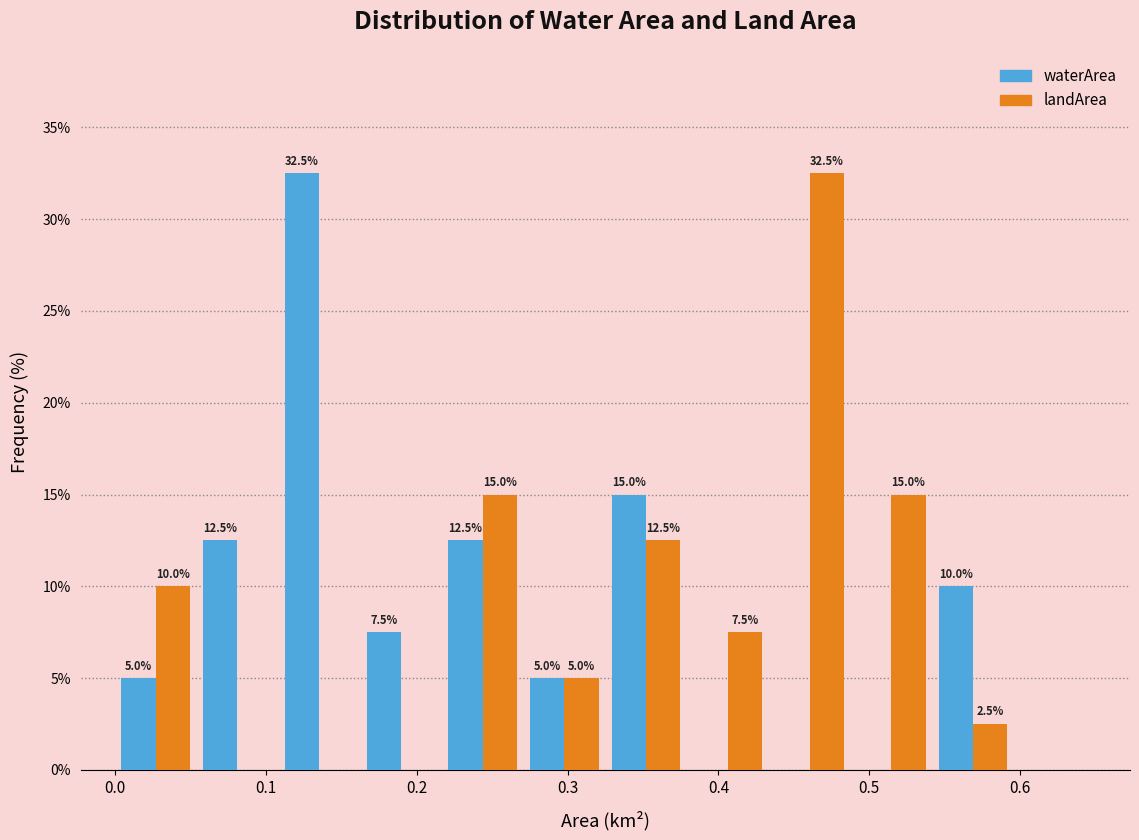

In the landArea series, which range on the x-axis has the tallest bar?

0.43 to 0.49